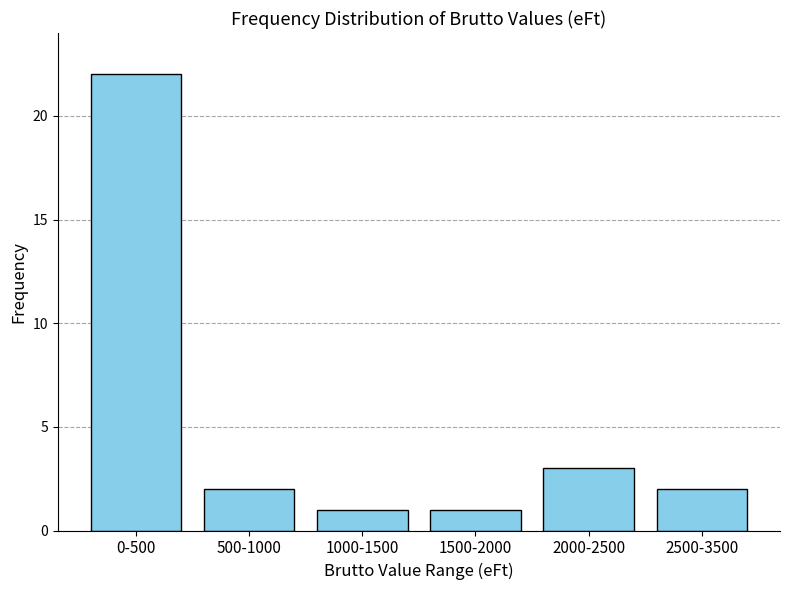

Reading left to right, list all the values displayed in this chart.

22	2	1	1	3	2